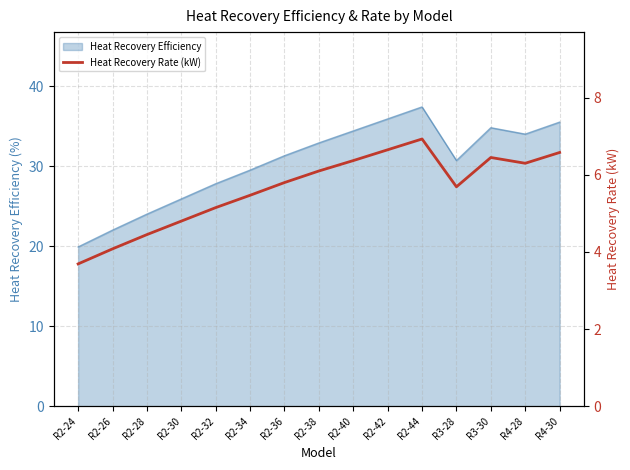

What is the label of the 15th point from the left?

R4-30